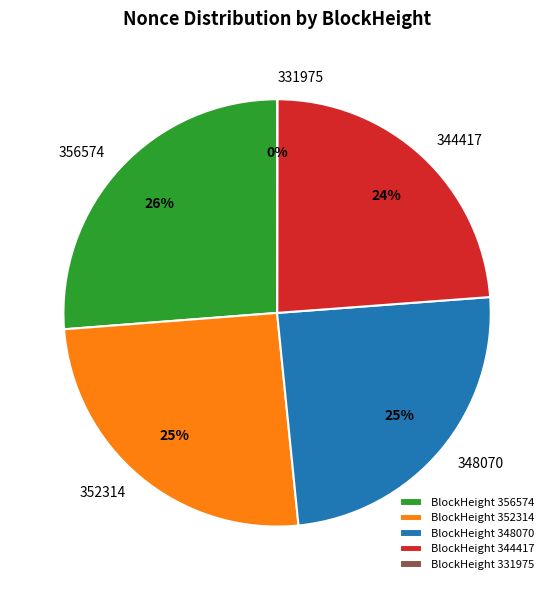

To the nearest percent, what is the average slice percentage?

20%